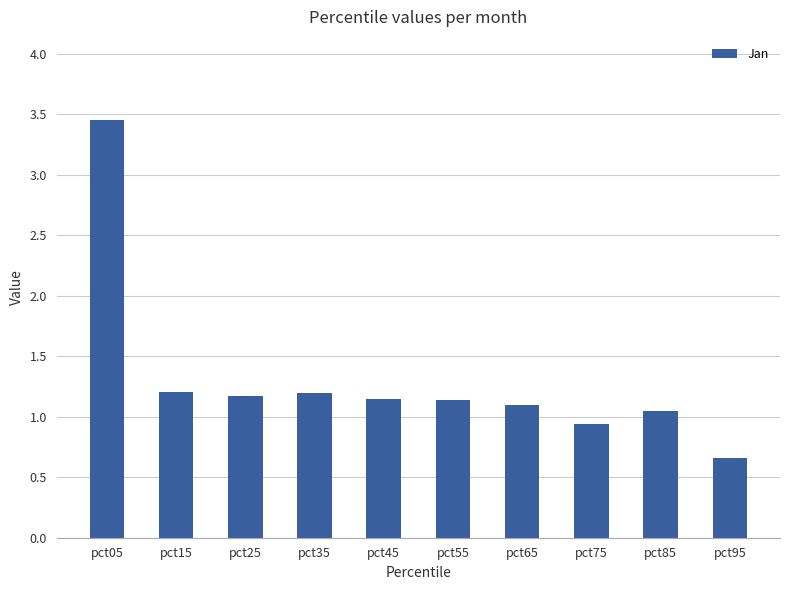

True or false: the data shows 2.3 at pct05.

False